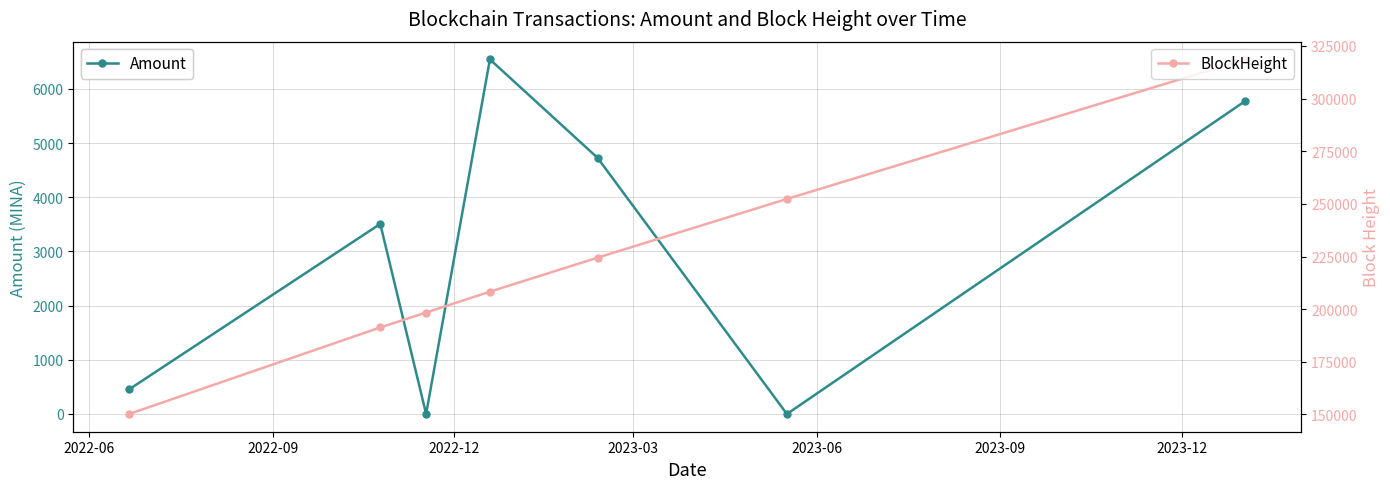

What is the highest value of the Amount series?

6544.9